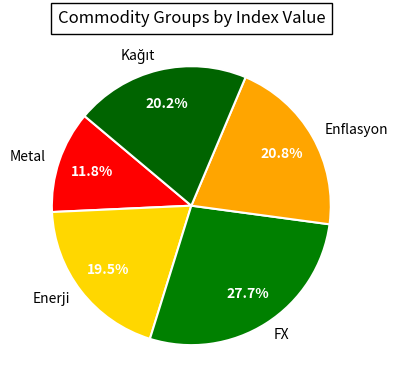

What portion of the pie excludes Enerji?

80.5%